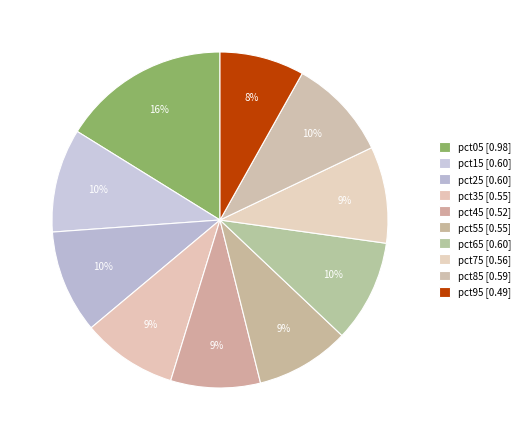

Does pct85 account for over 50% of the chart?

No